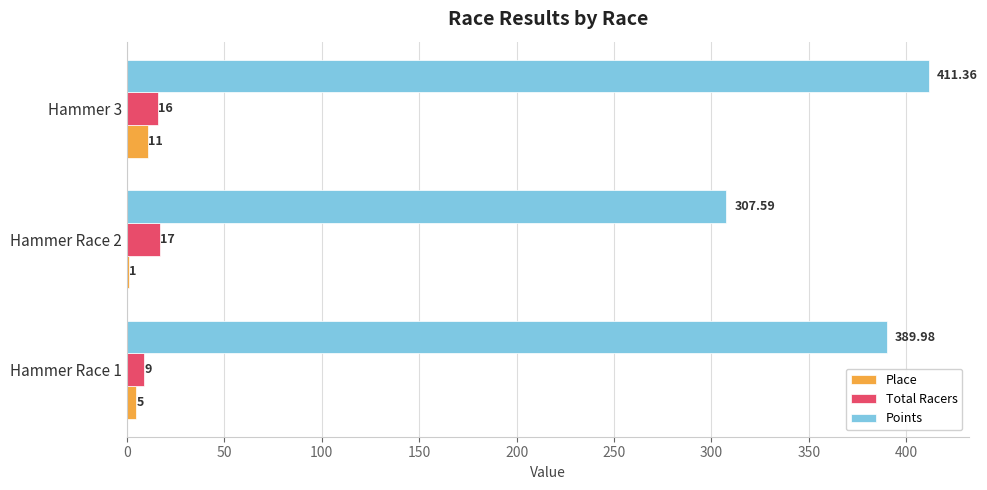

What is the sum of the Place values at Hammer 3 and Hammer Race 1?

16.0